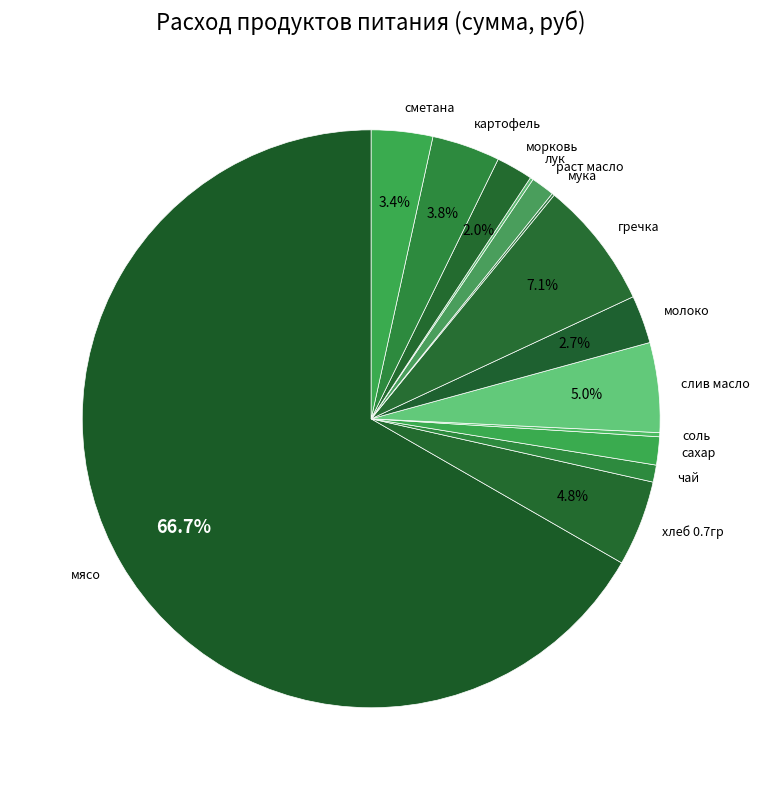

Is the sum of раст масло and чай greater than half?

No